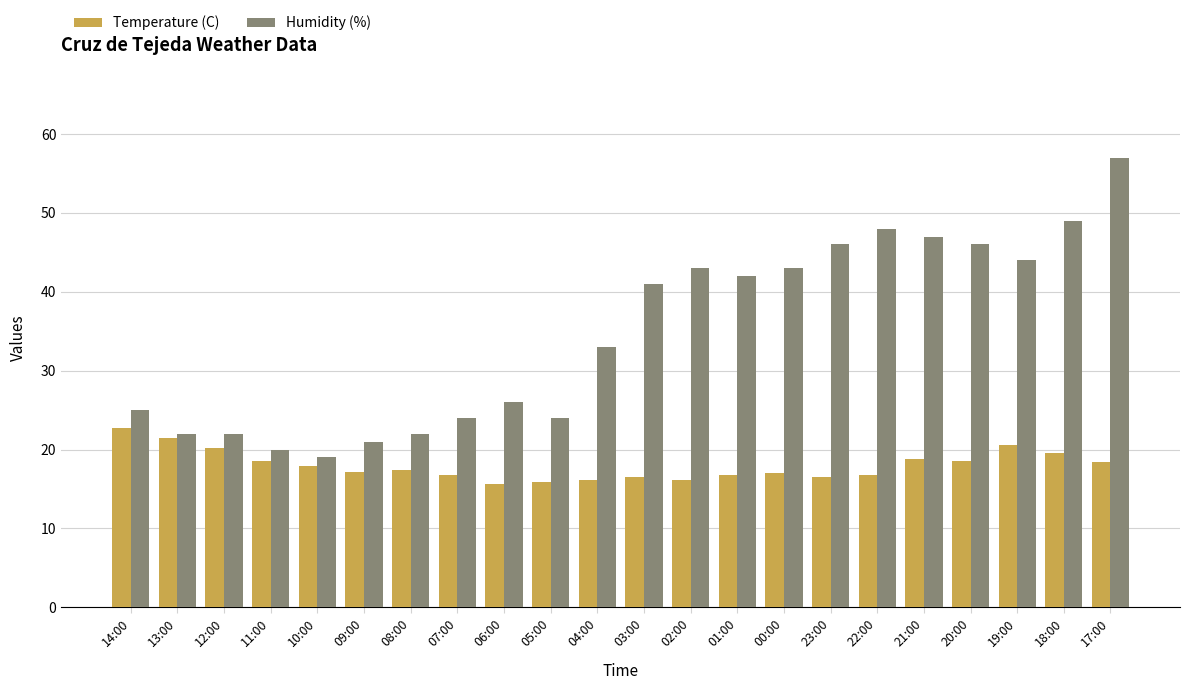

The Humidity (%) series shows 24.0 at 07:00. True or false?

True